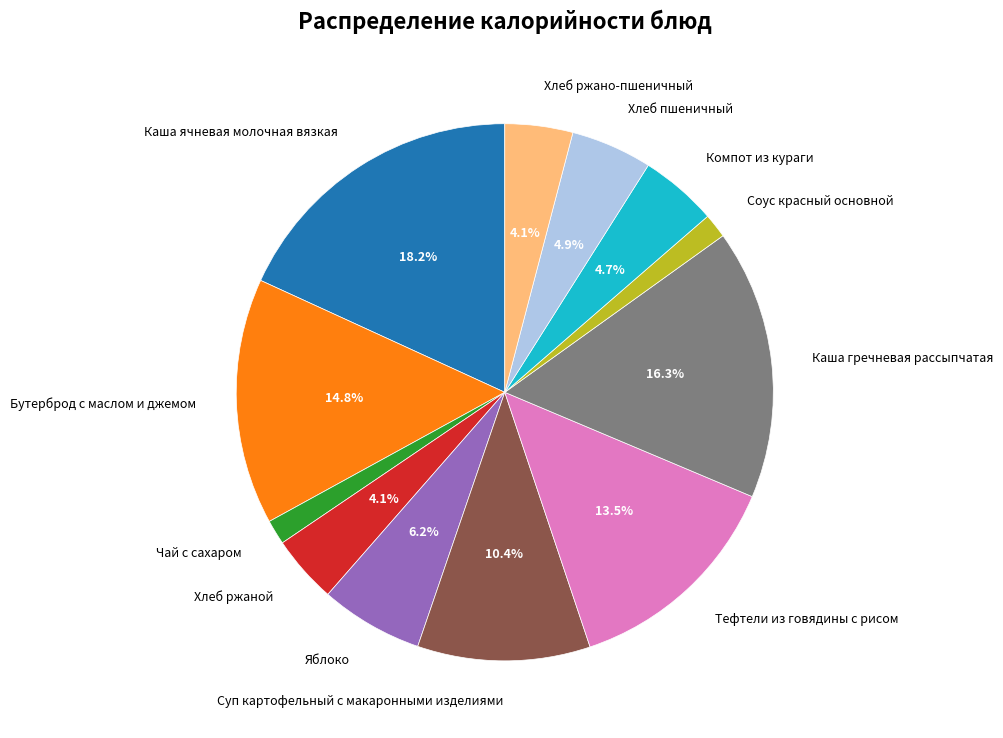

Do Каша ячневая молочная вязкая and Суп картофельный с макаронными изделиями together represent more than half of the pie?

No